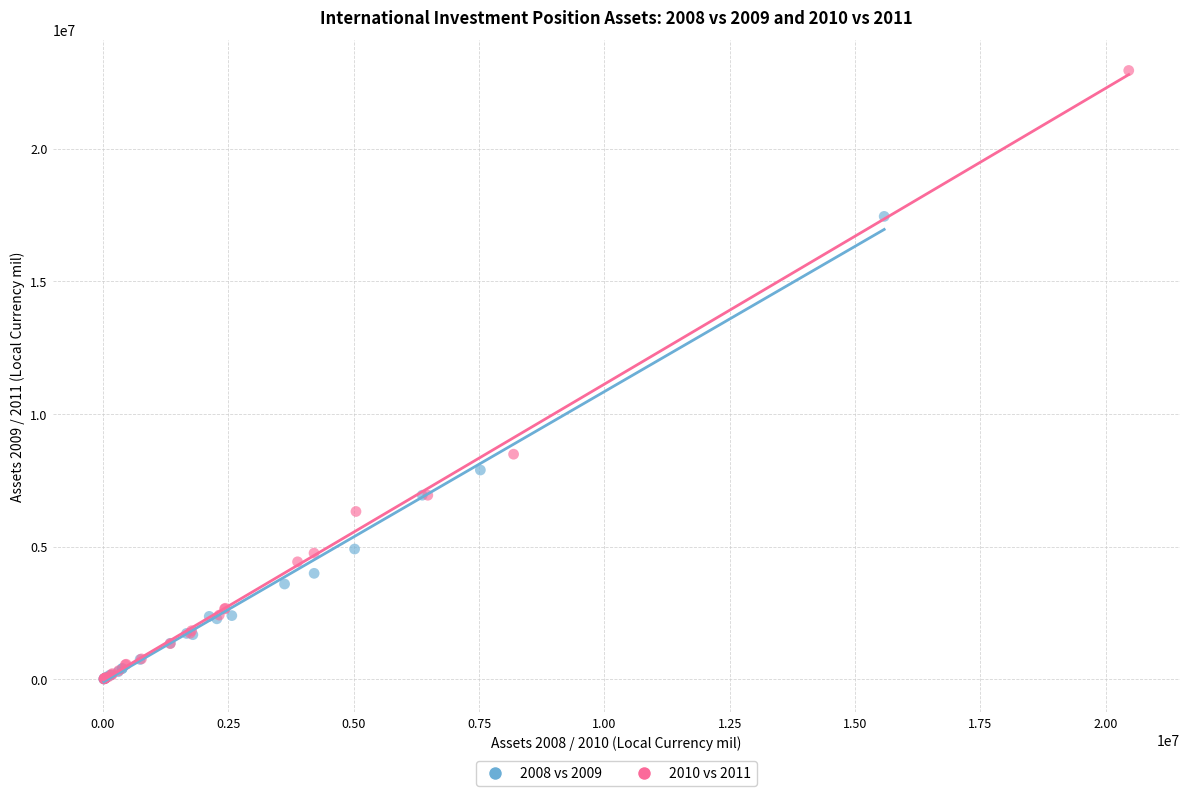

Which series contains the highest Y value?

2010 vs 2011